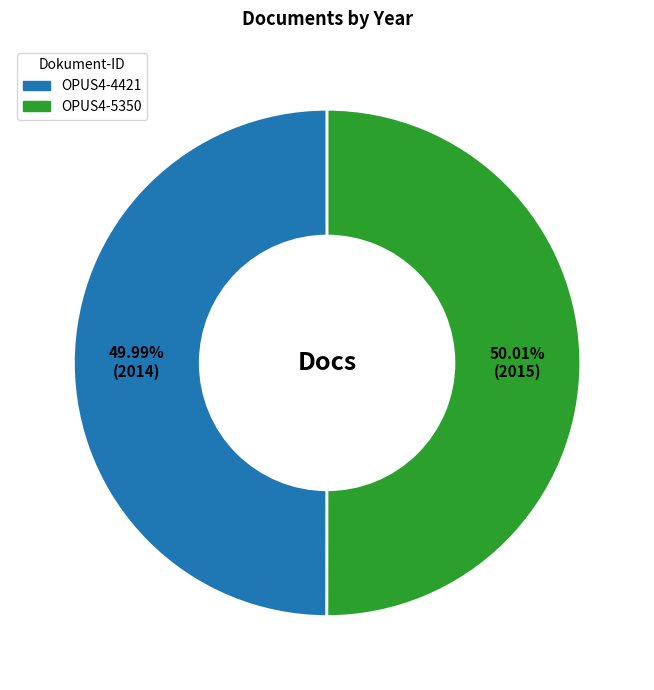

The OPUS4-5350 slice represents 57% of the pie. True or false?

False